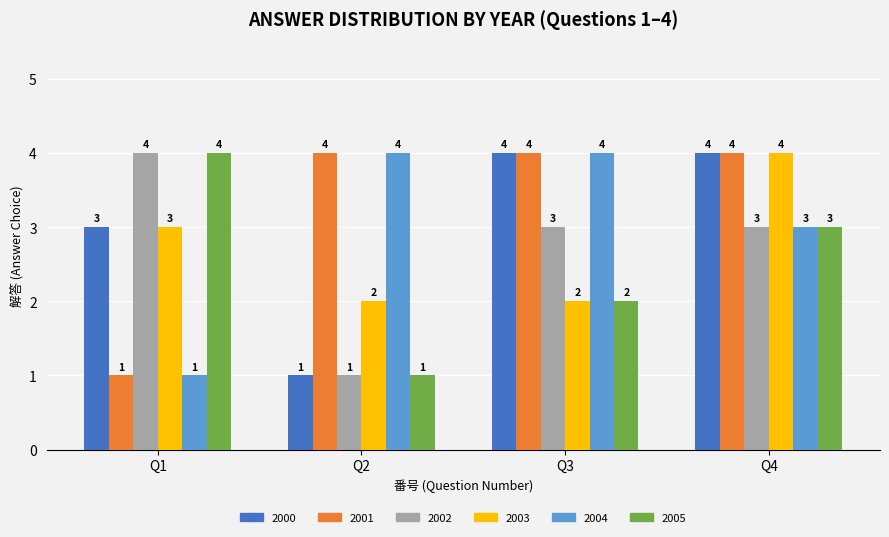

Which series has the largest total across all categories?

2001